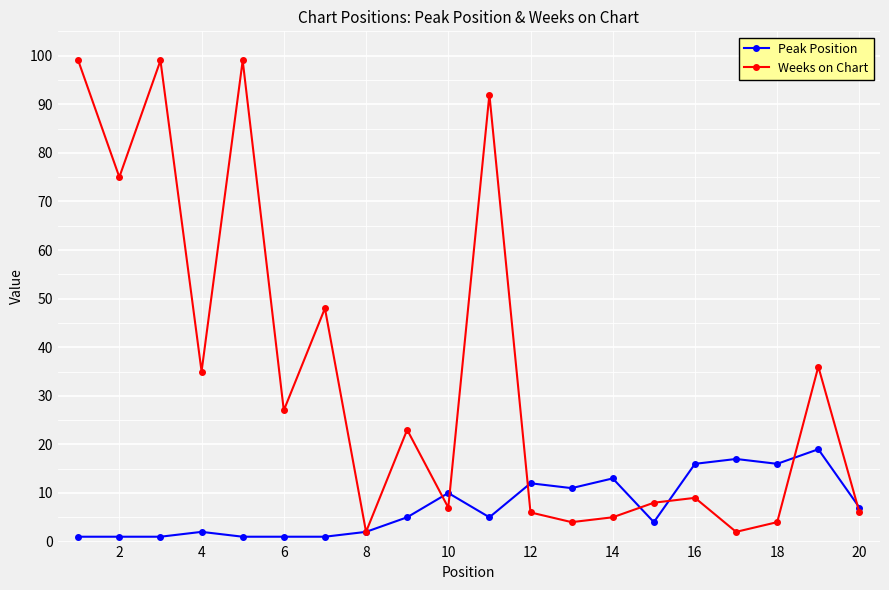

What is the average value of the Weeks on Chart series?

34